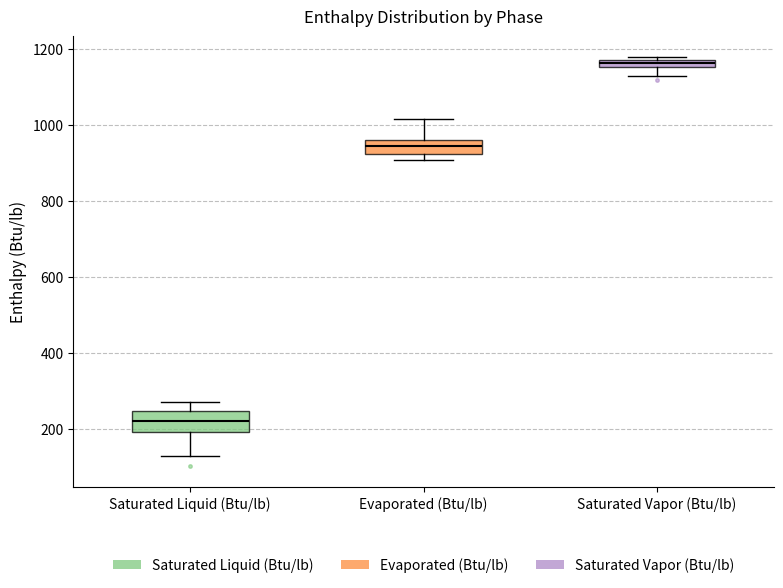

Which box's median line is the highest?

Saturated Vapor (Btu/lb)